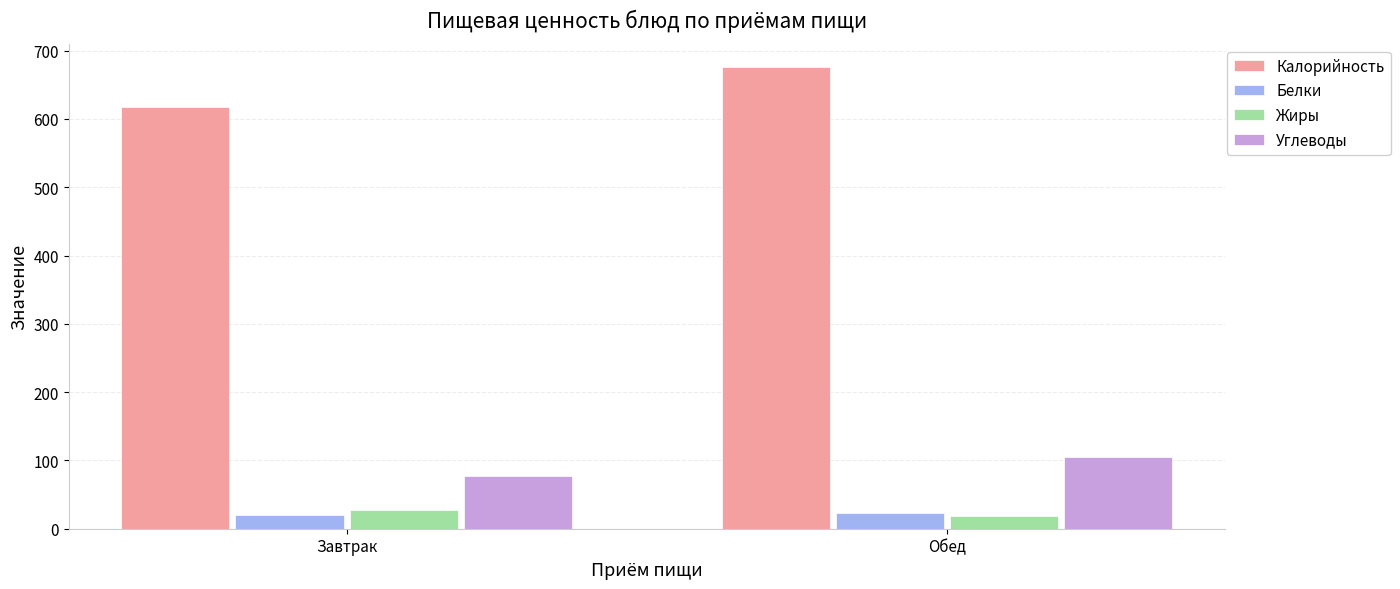

List the labels in order of Калорийность value, smallest first.

Завтрак, Обед